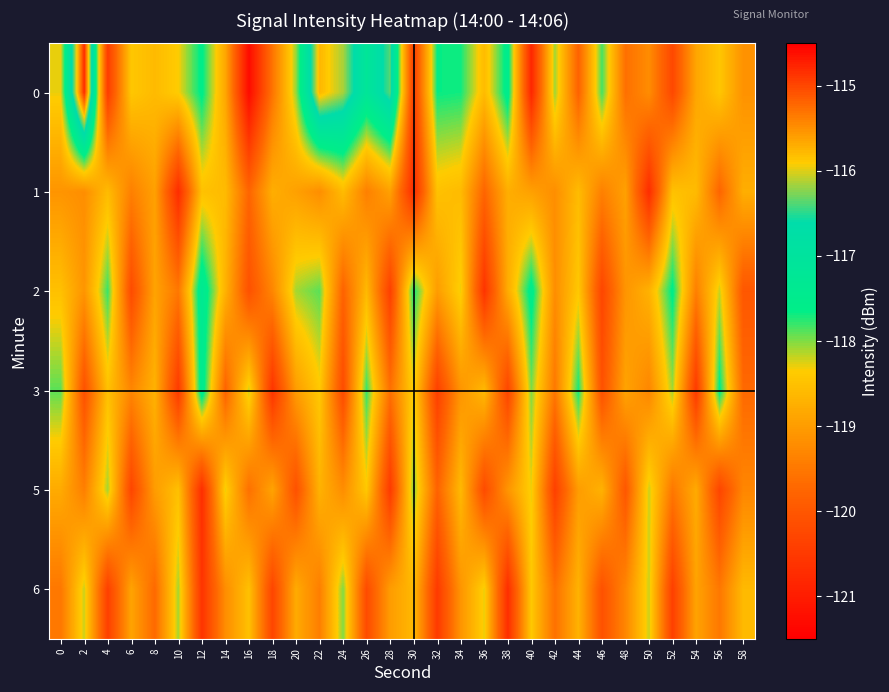

At which category is the sum across all series the highest?

22